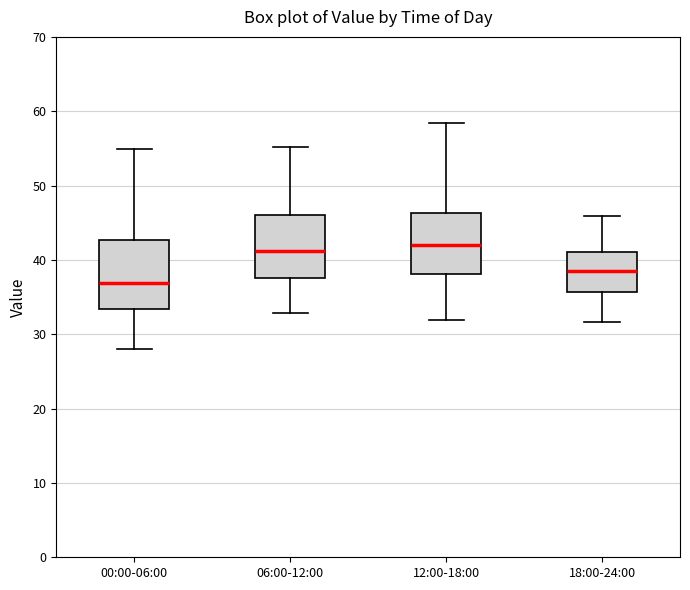

Which box's median line is the lowest?

00:00-06:00